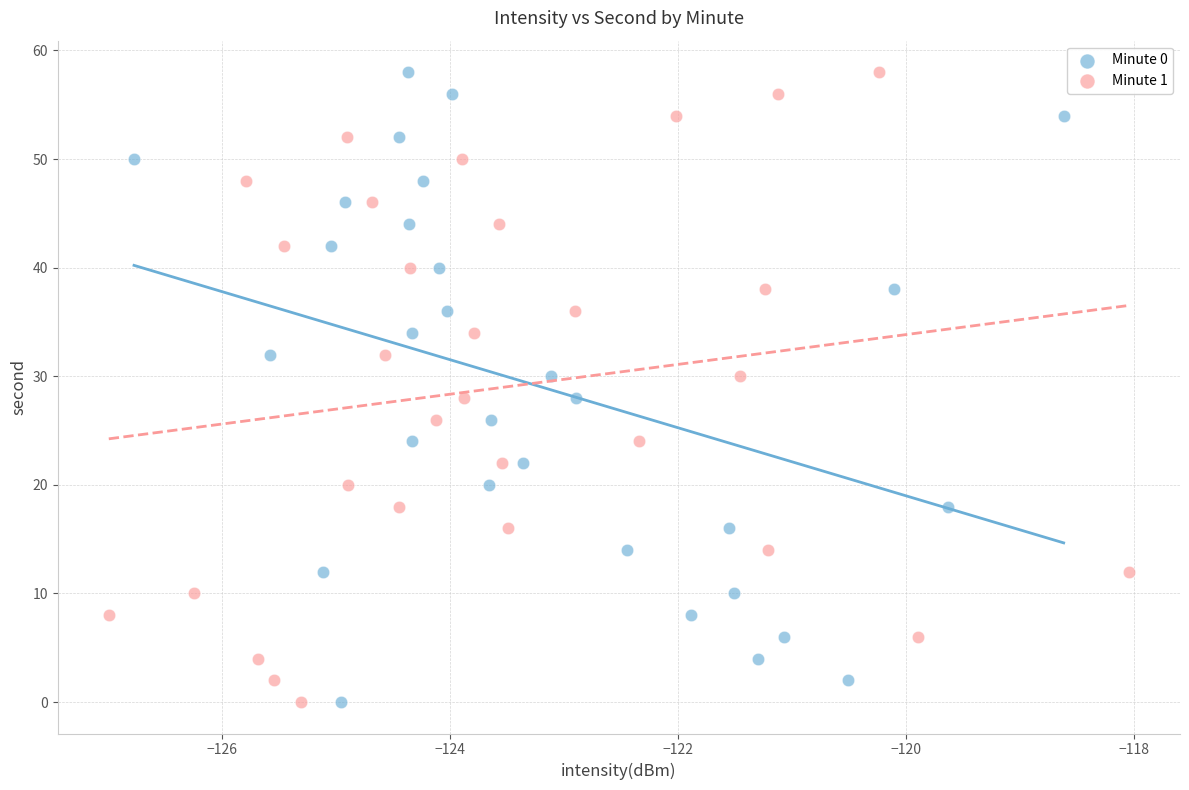

What are all the series names shown in the legend?

Minute 0, Minute 1